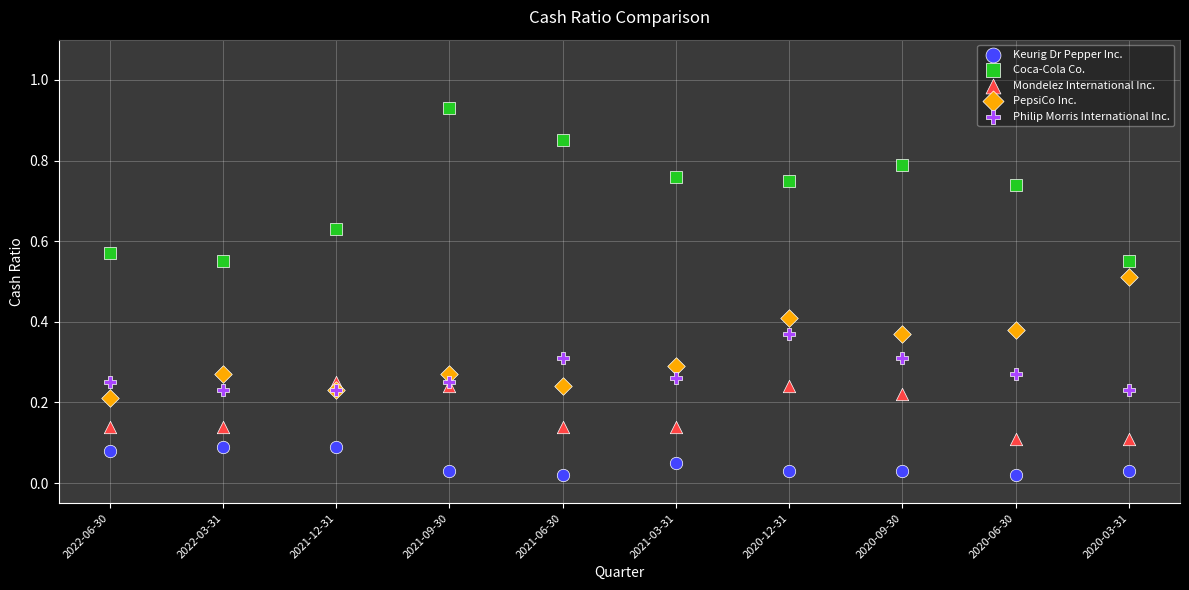

Which series reaches the maximum Y coordinate?

Coca-Cola Co.